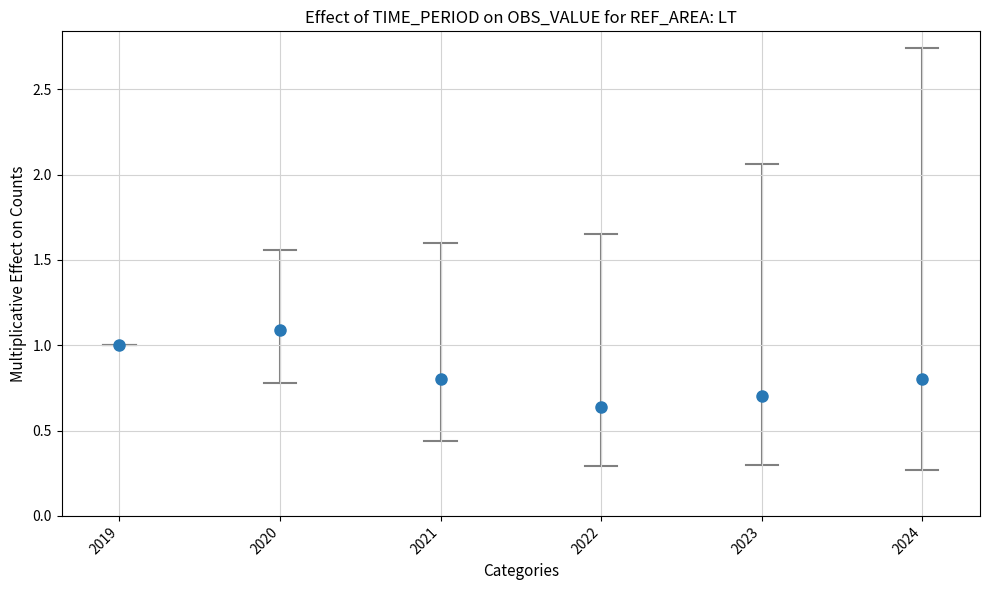

What is the average Y value?

0.8